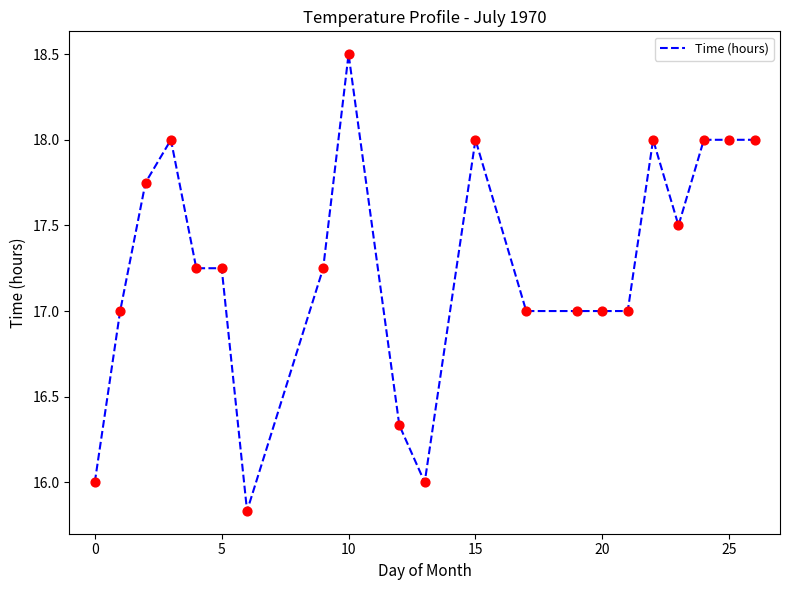

What is the greatest value displayed?

18.5